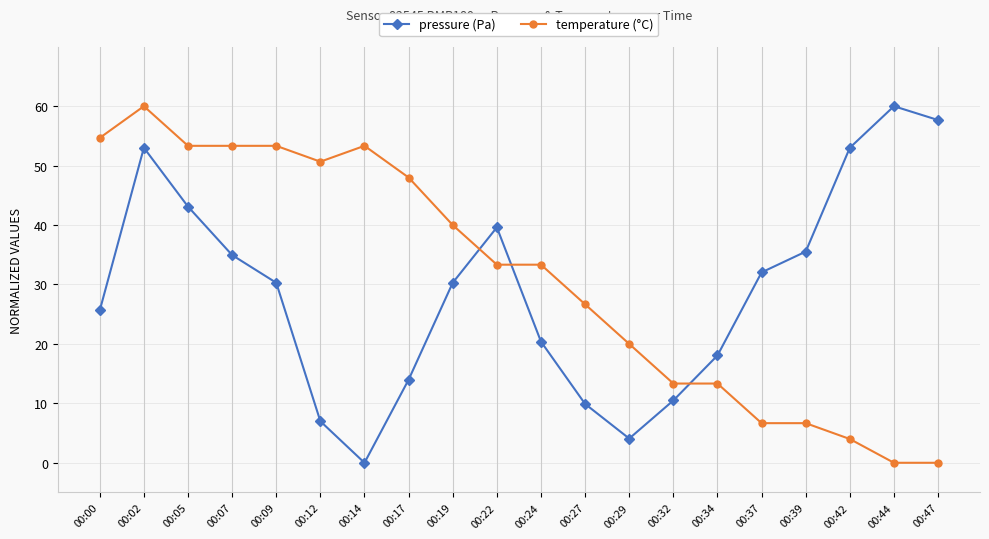

What are all the series names shown in the legend?

pressure (Pa), temperature (°C)